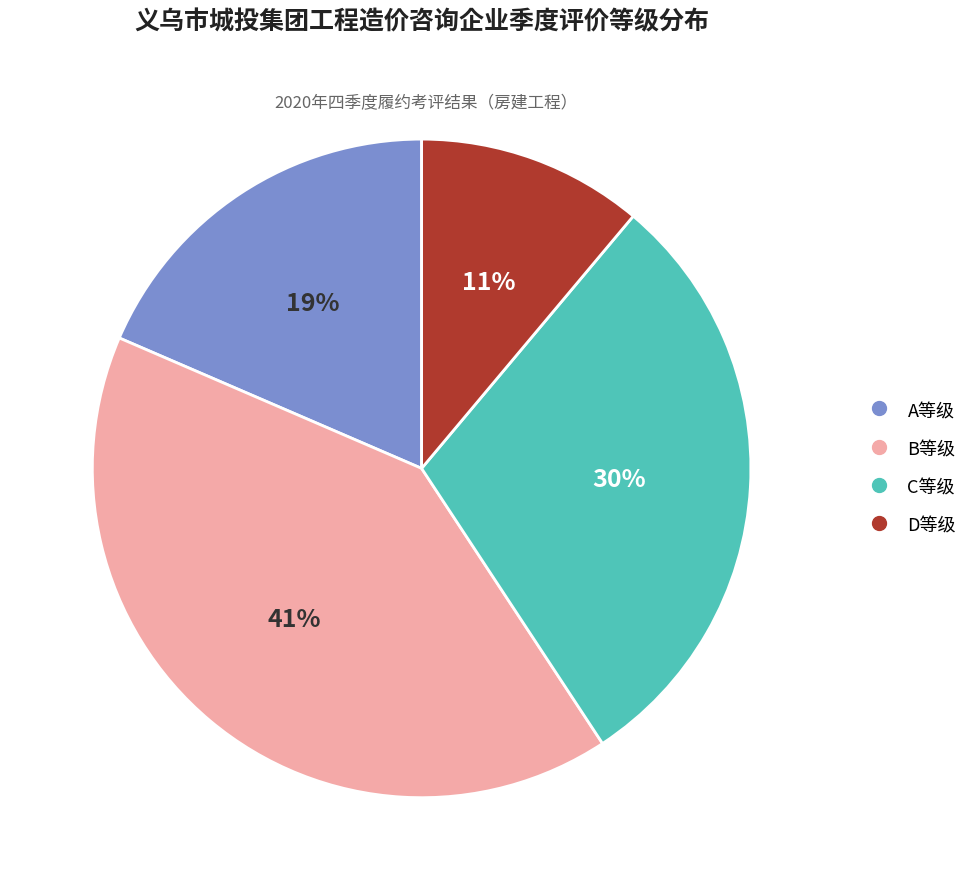

To the nearest percent, what is the average slice percentage?

25%